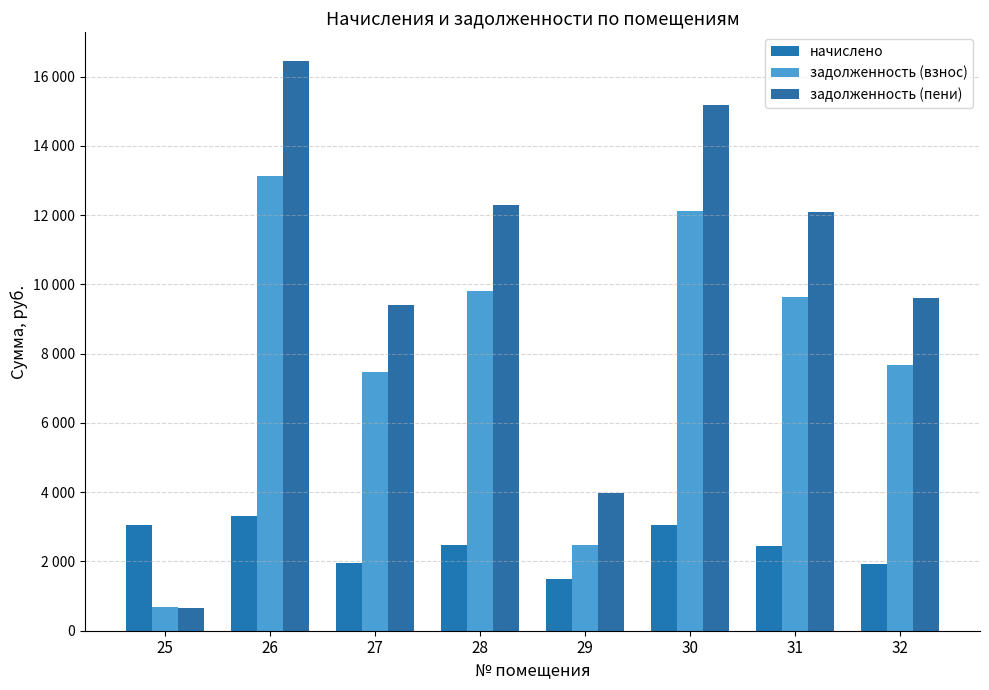

Which label corresponds to the largest value in the chart?

26